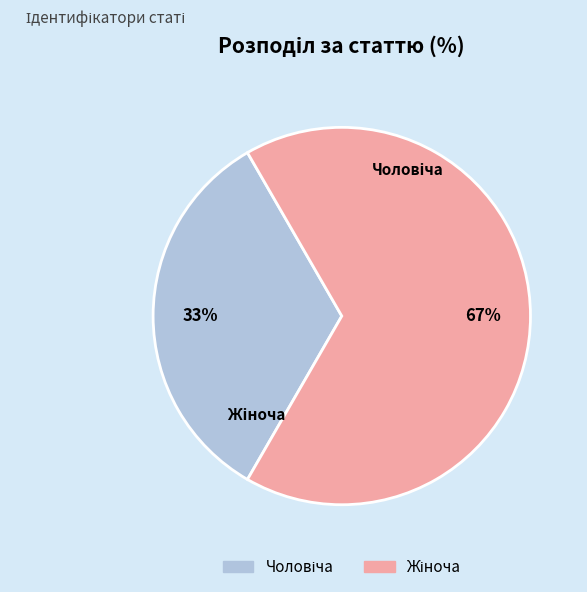

What is the ratio of the value at Чоловіча to the value at Жіноча?

0.5